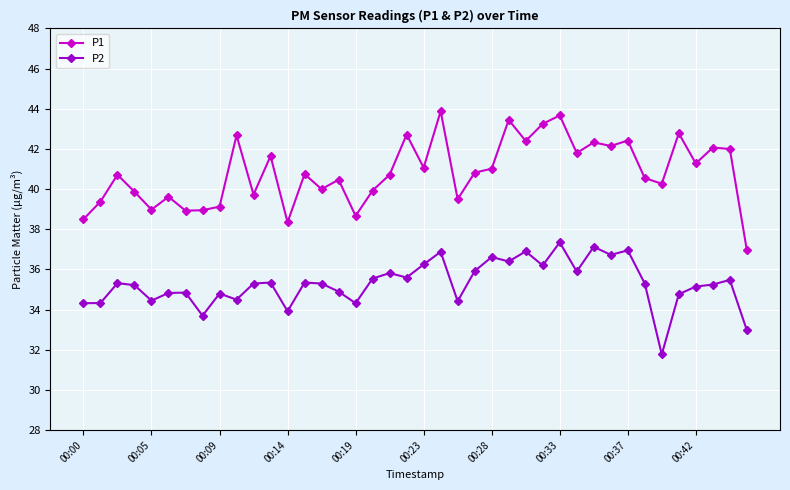

What is the greatest value displayed?

43.9